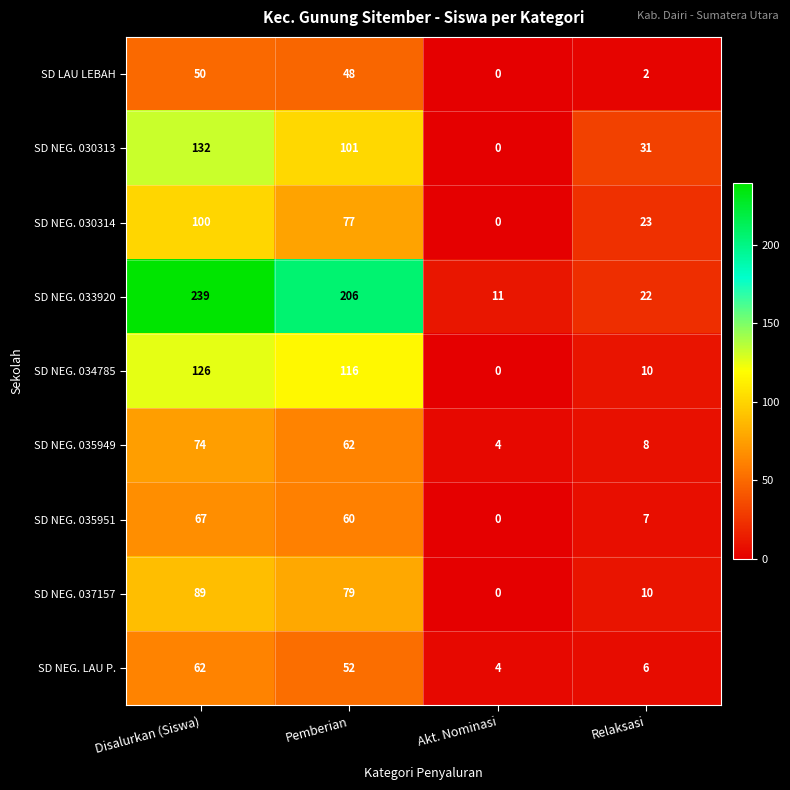

What is the average value of the SD NEG. 030314 series?

50